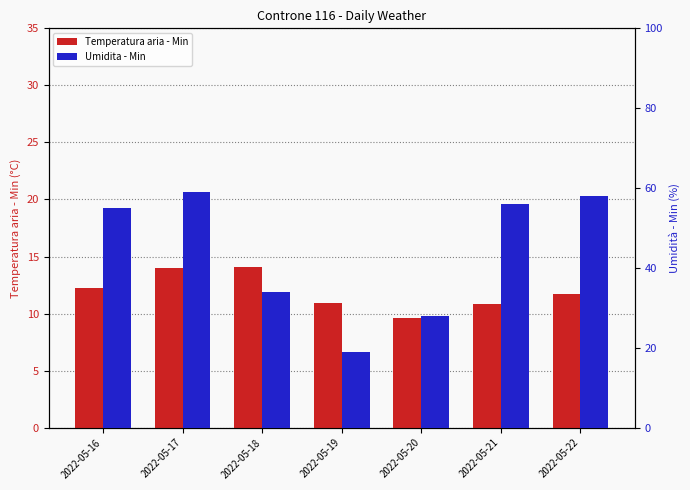

What is the value of the Temperatura aria - Min bar at the 2nd from the left?

14.0